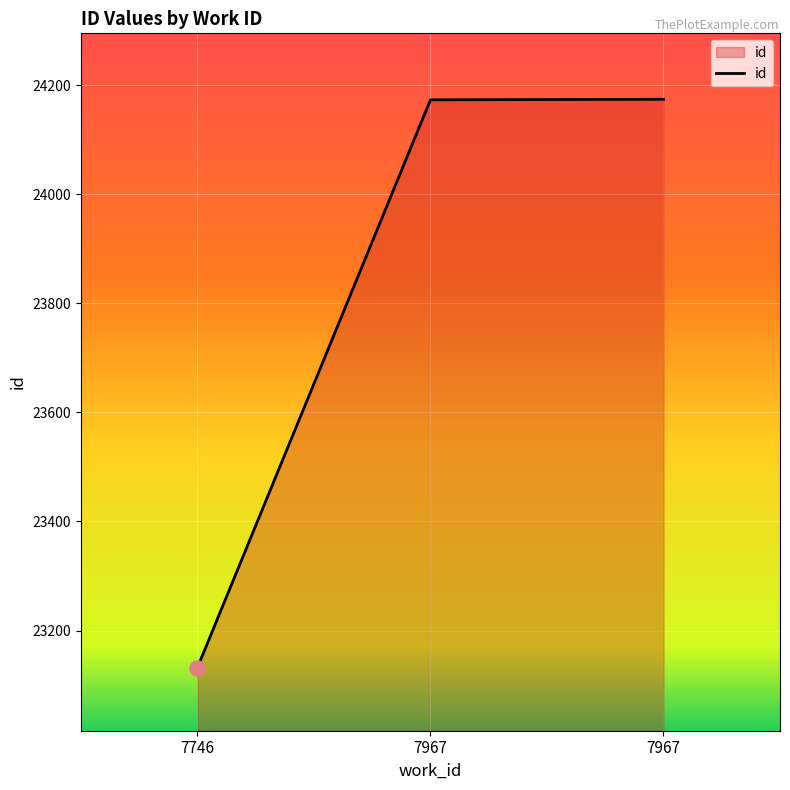

What is the change in value from 7746 to 7967?

+1042